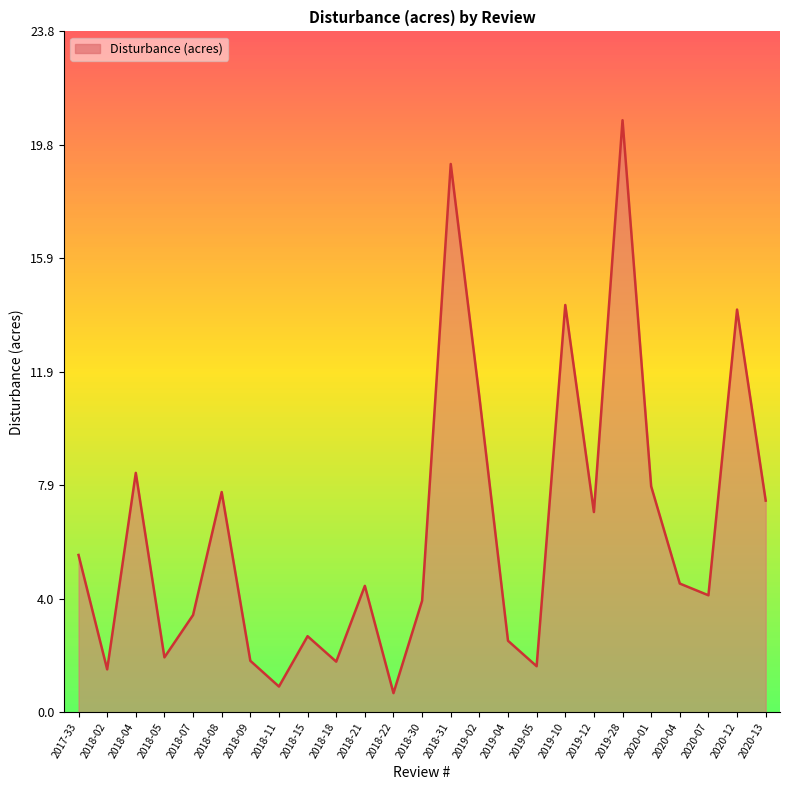

How many lines are shown in the chart?

1